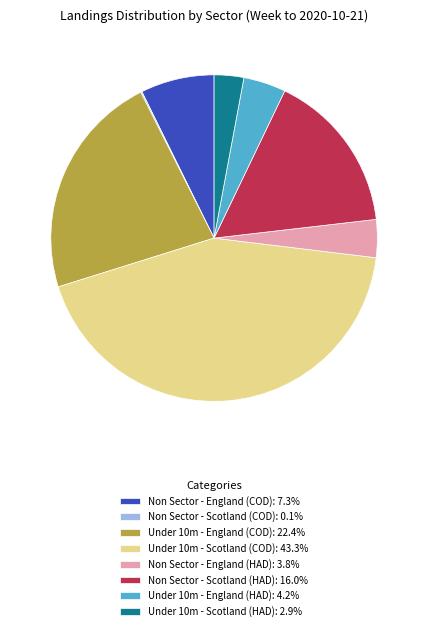

Is there a majority slice in this chart?

No